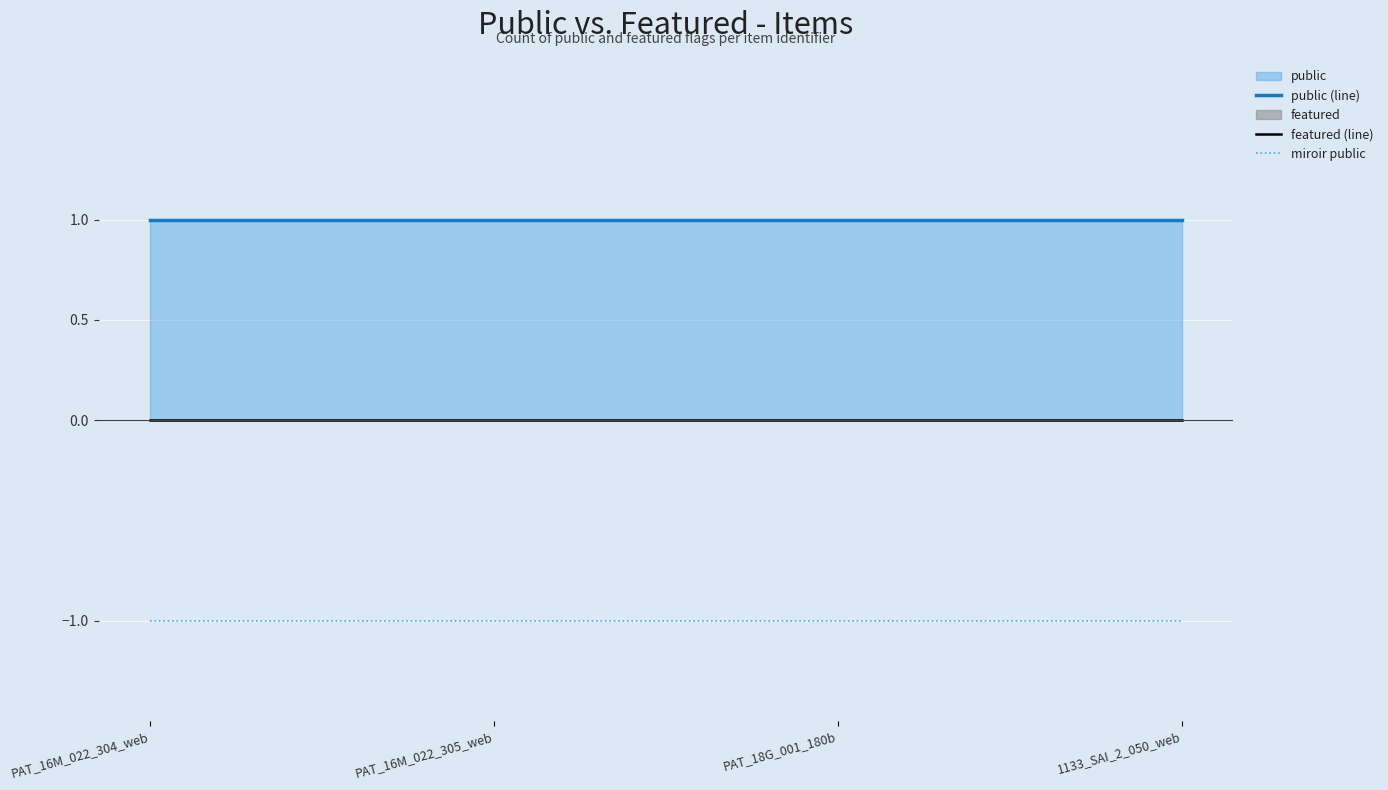

The value of public (line) at PAT_16M_022_305_web is 1. True or false?

True